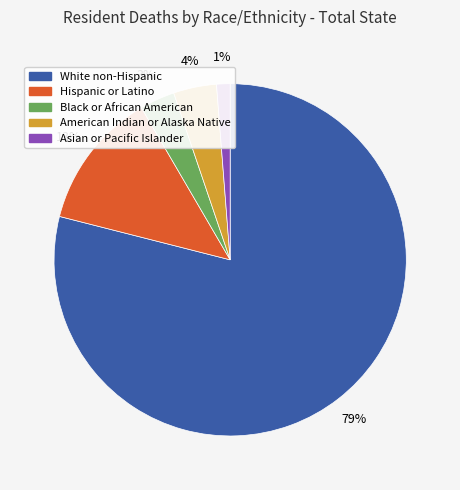

How many segments does this pie chart have?

5